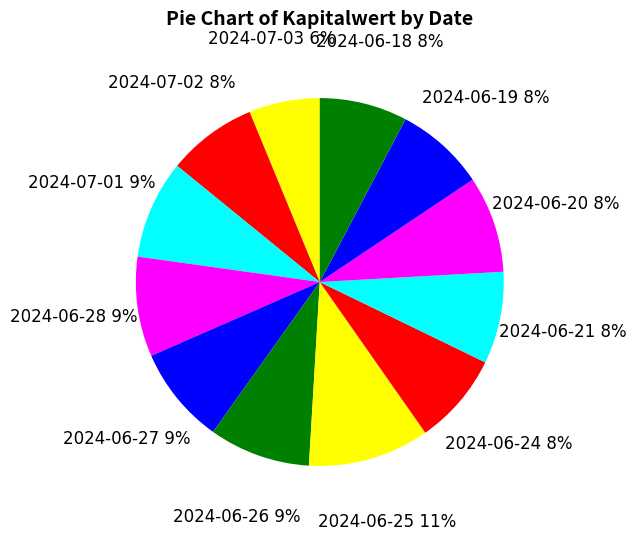

How many slices are in this pie chart?

12